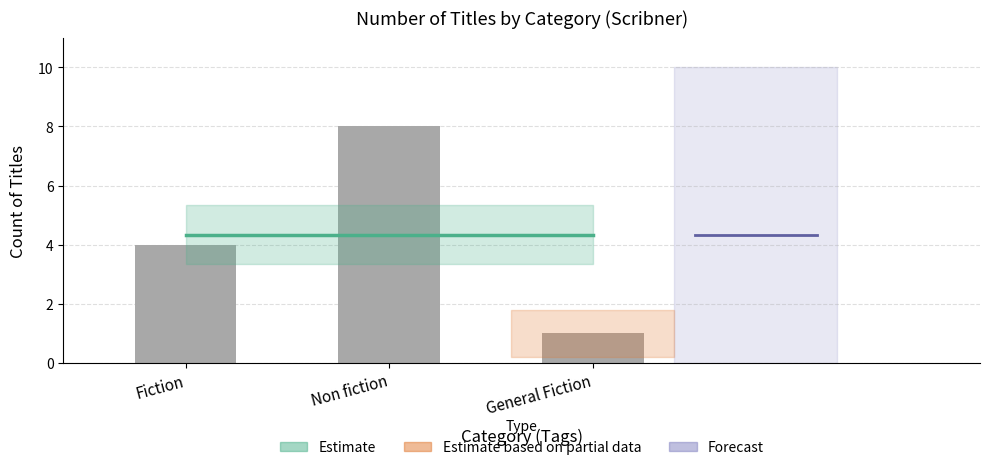

What is the label of the 1st bar from the right?

General Fiction